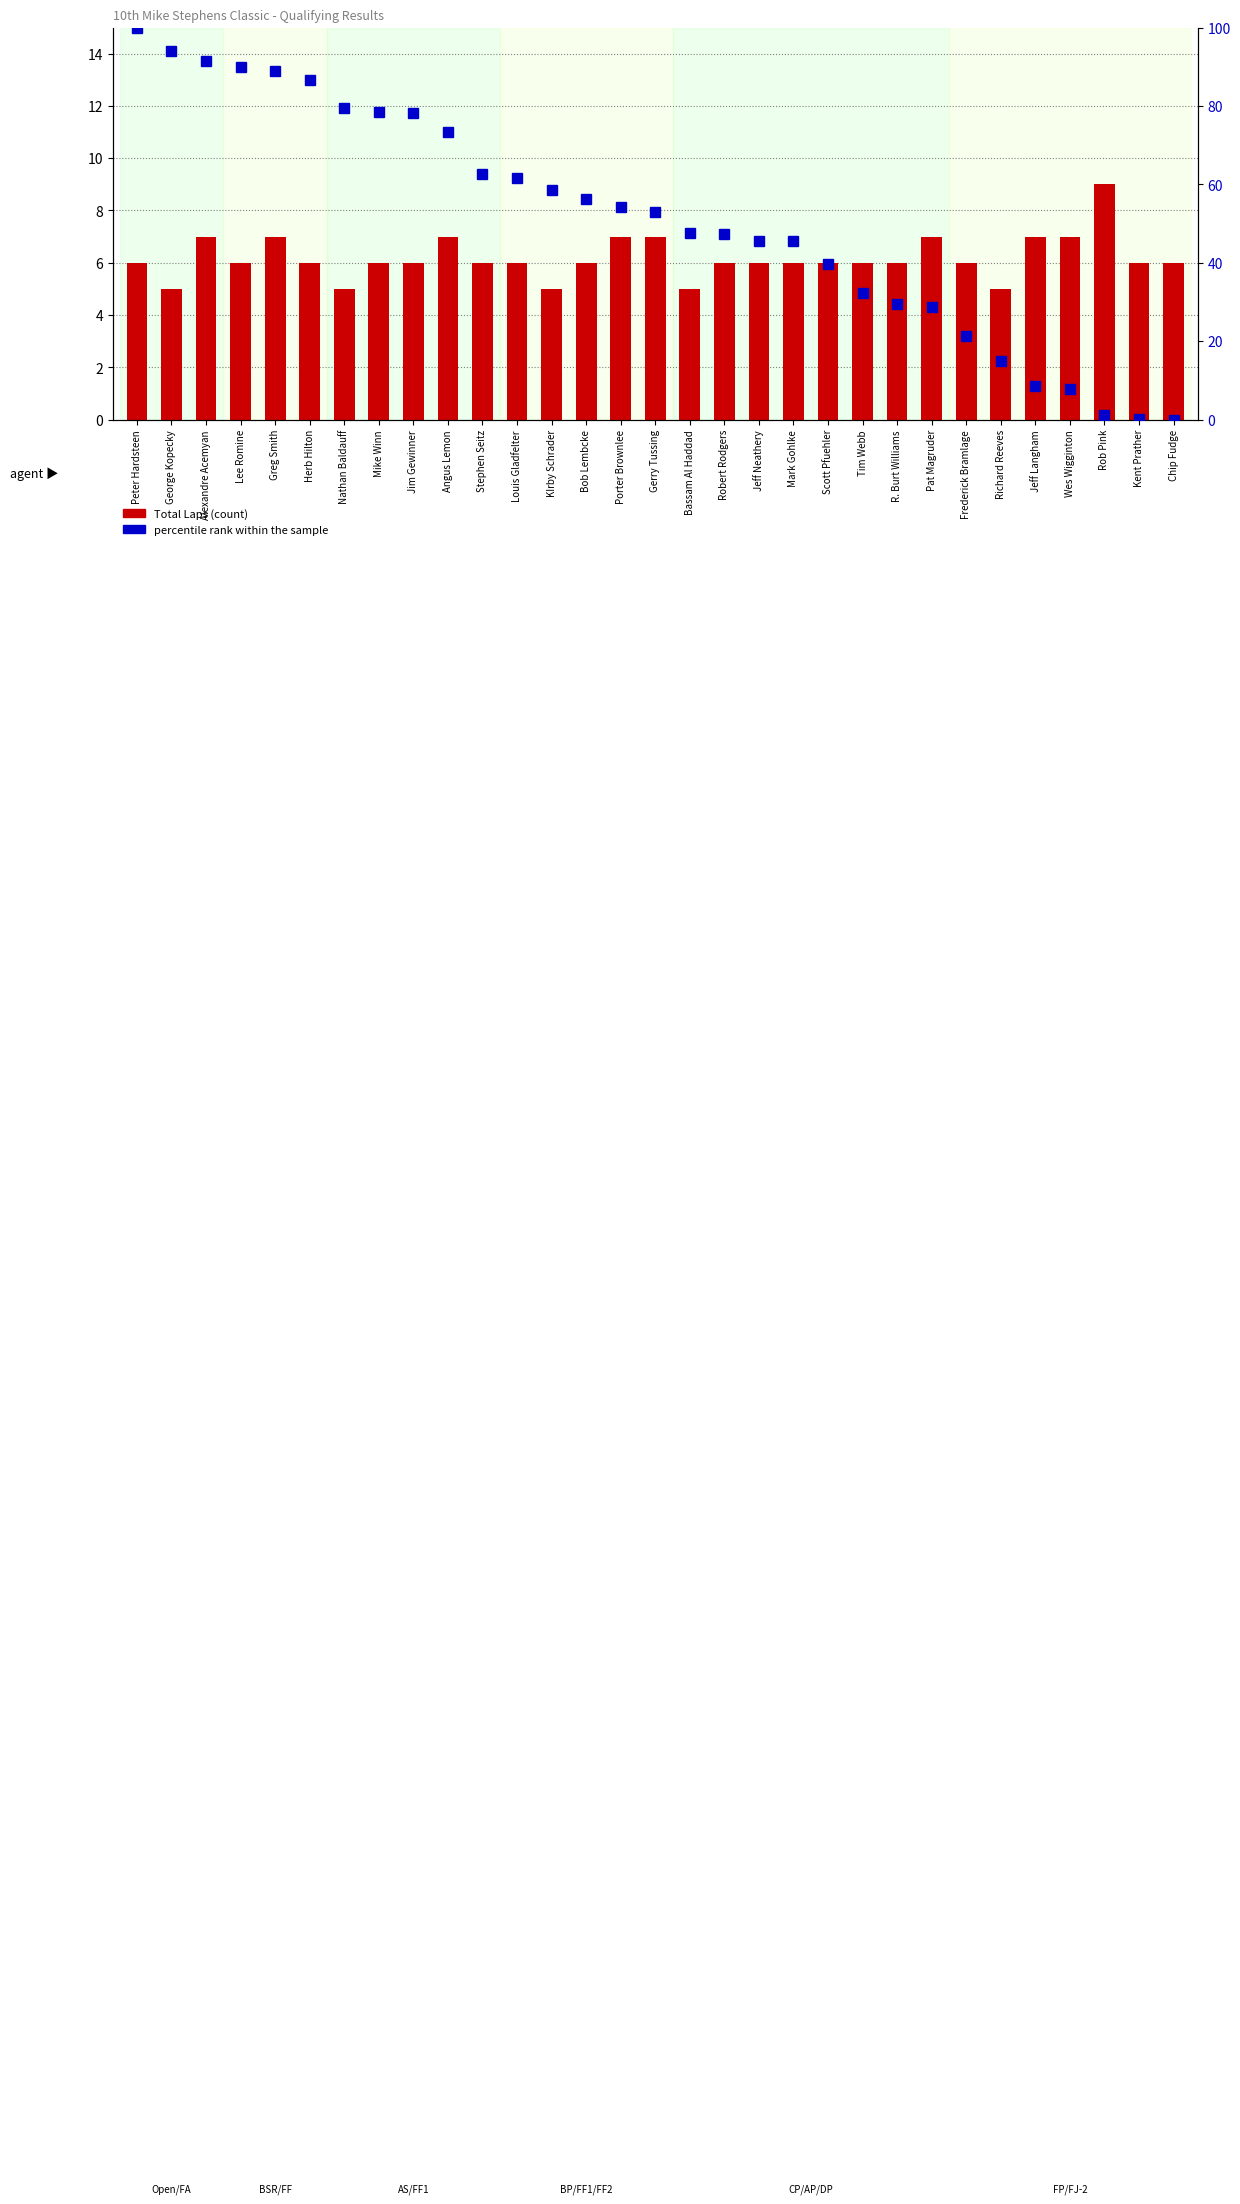

Where is Total Laps nearest to the value 7?

Alexandre Acemyan